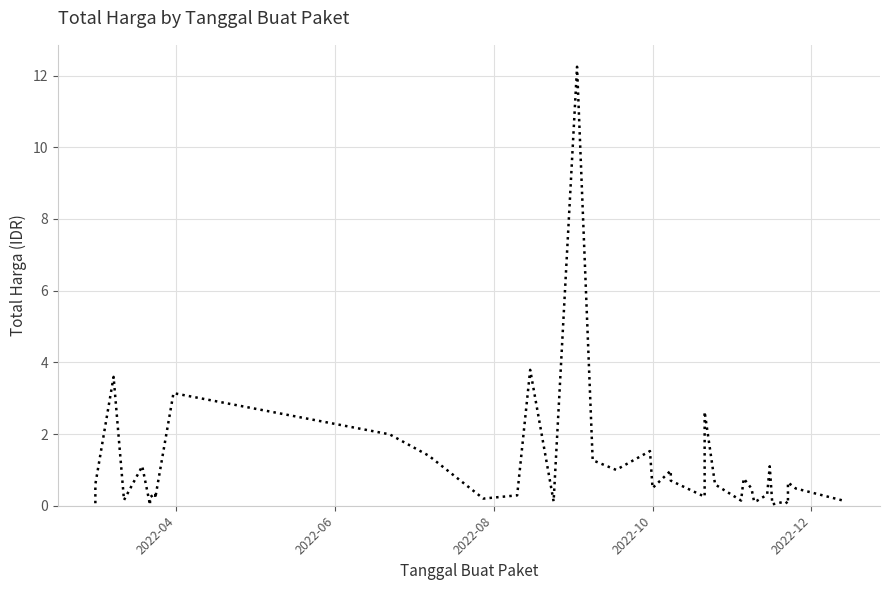

How many categories are shown in the chart?

40